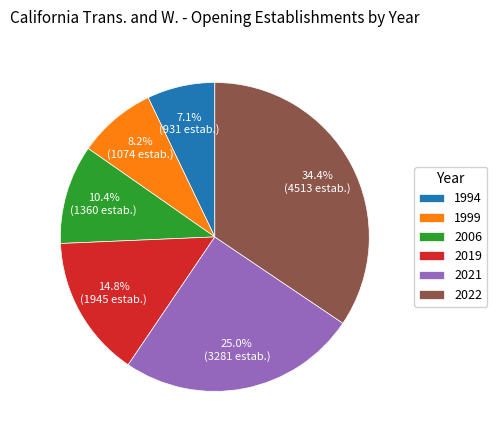

Does 2021 account for over 50% of the chart?

No